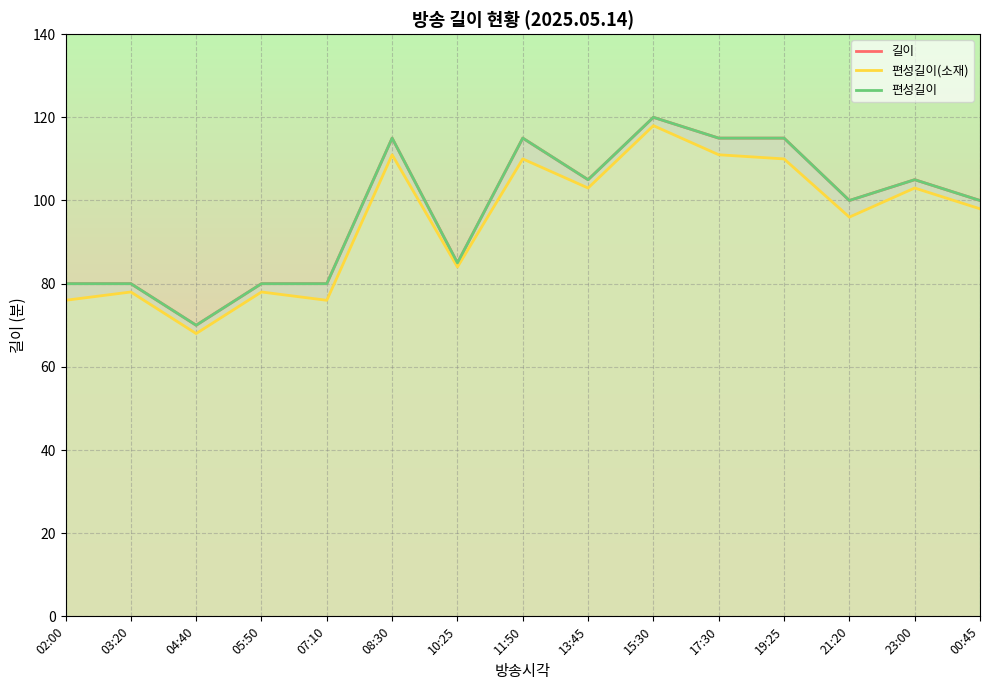

Between 02:00 and 11:50, which series saw the biggest shift?

길이